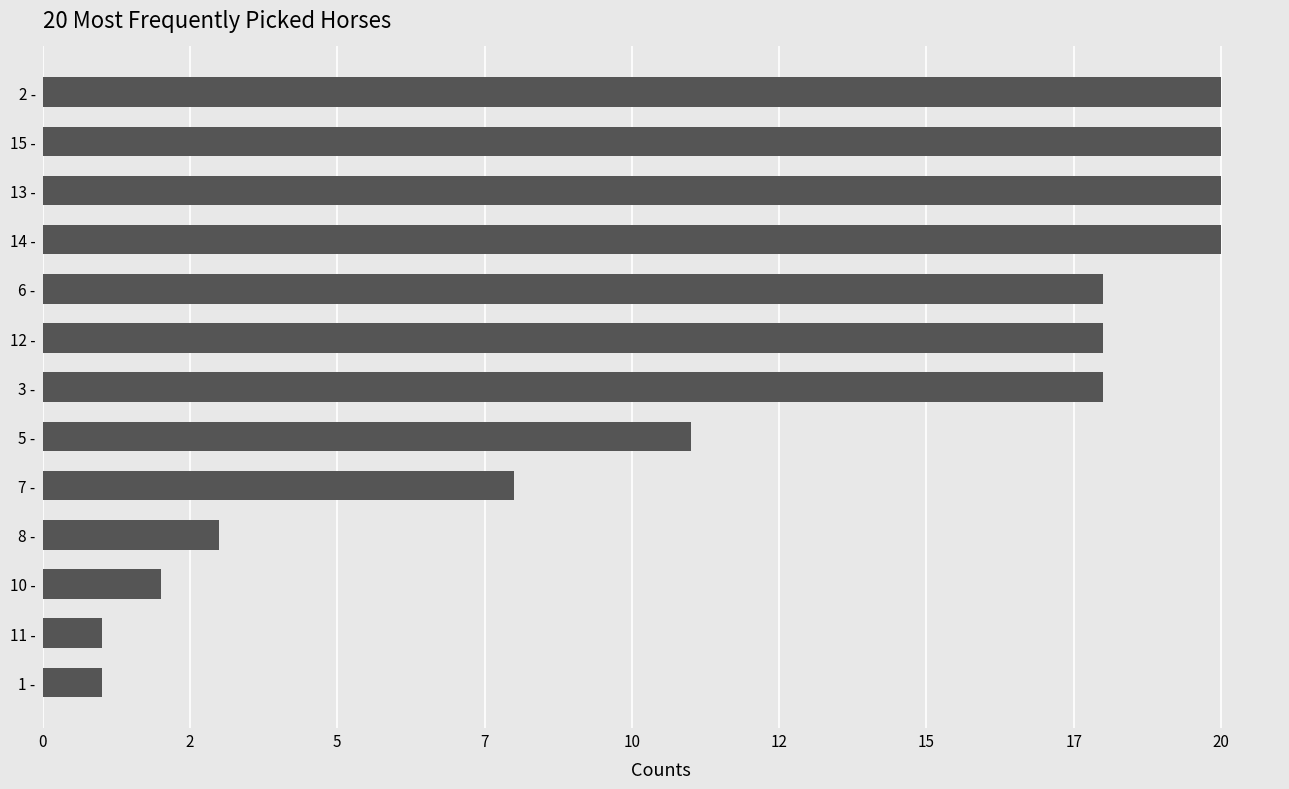

What is the greatest value displayed?

20